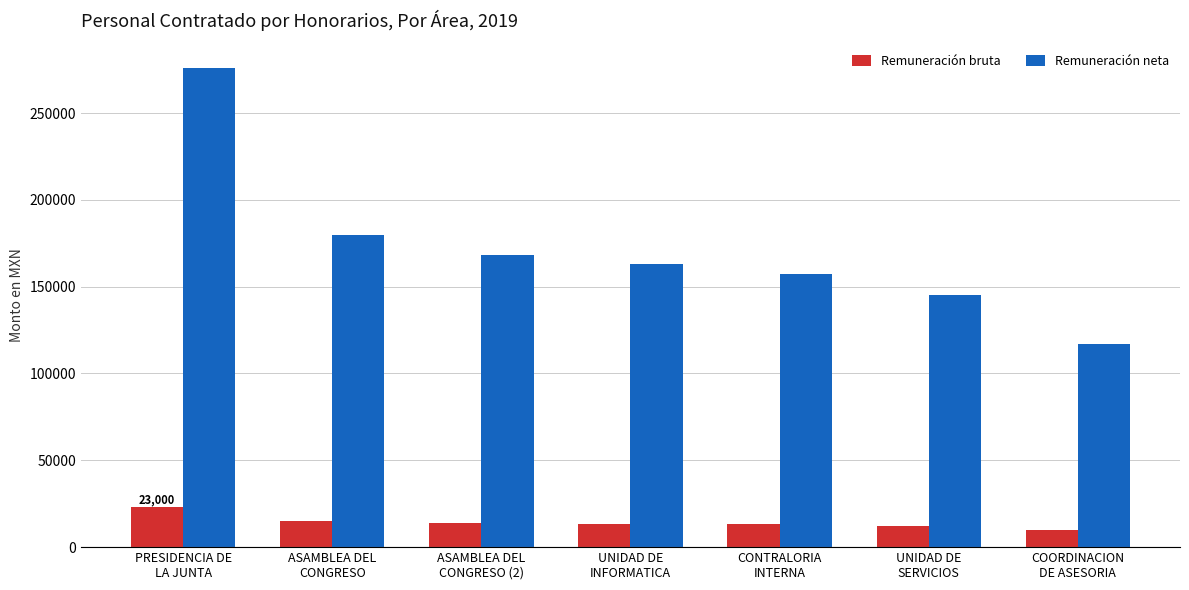

Which series has the largest total across all categories?

Remuneración neta